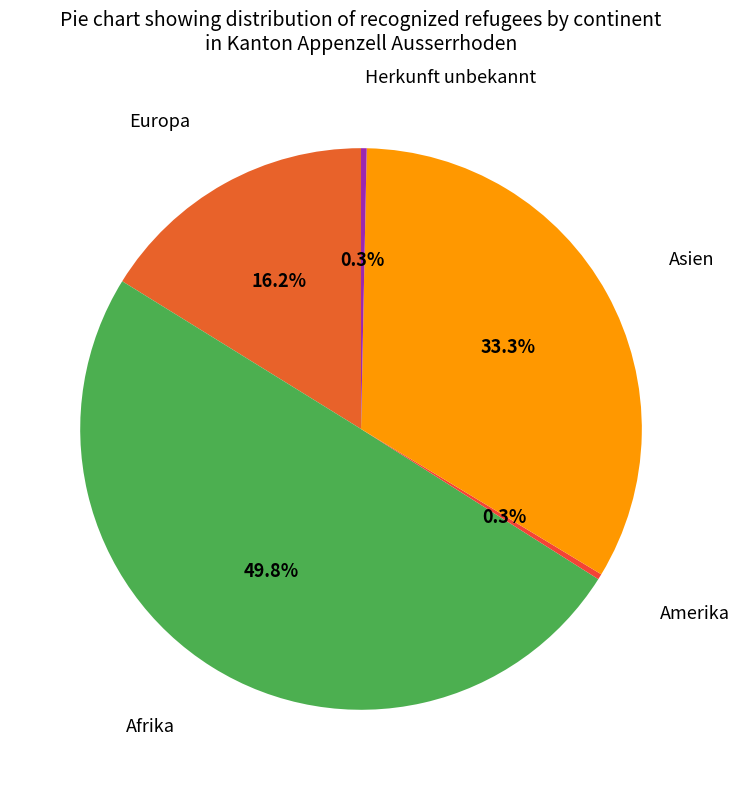

Rank the categories by value from lowest to highest.

Amerika, Herkunft unbekannt, Europa, Asien, Afrika